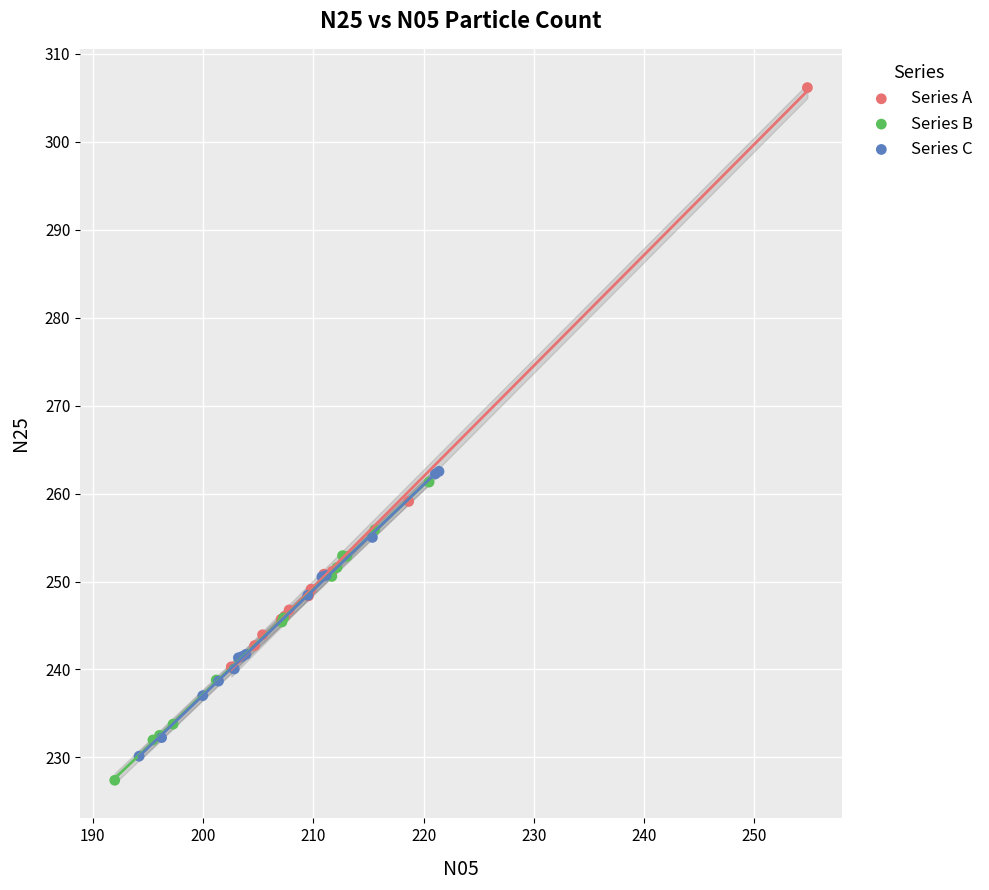

Which series reaches the maximum Y coordinate?

Series A